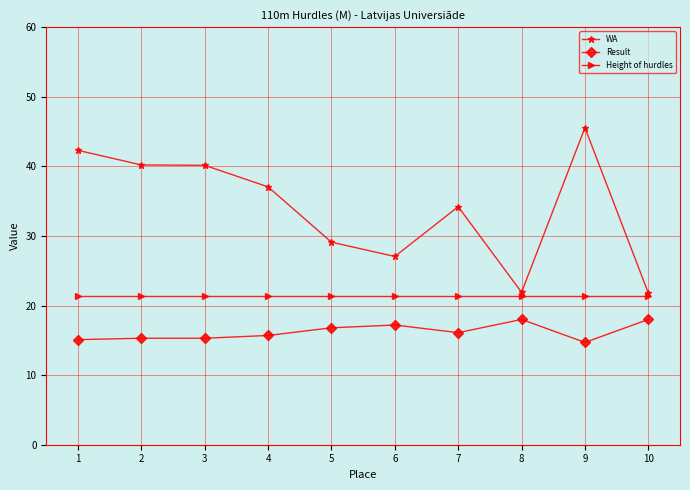

What is the sum of the WA values at 2 and 5?

69.3